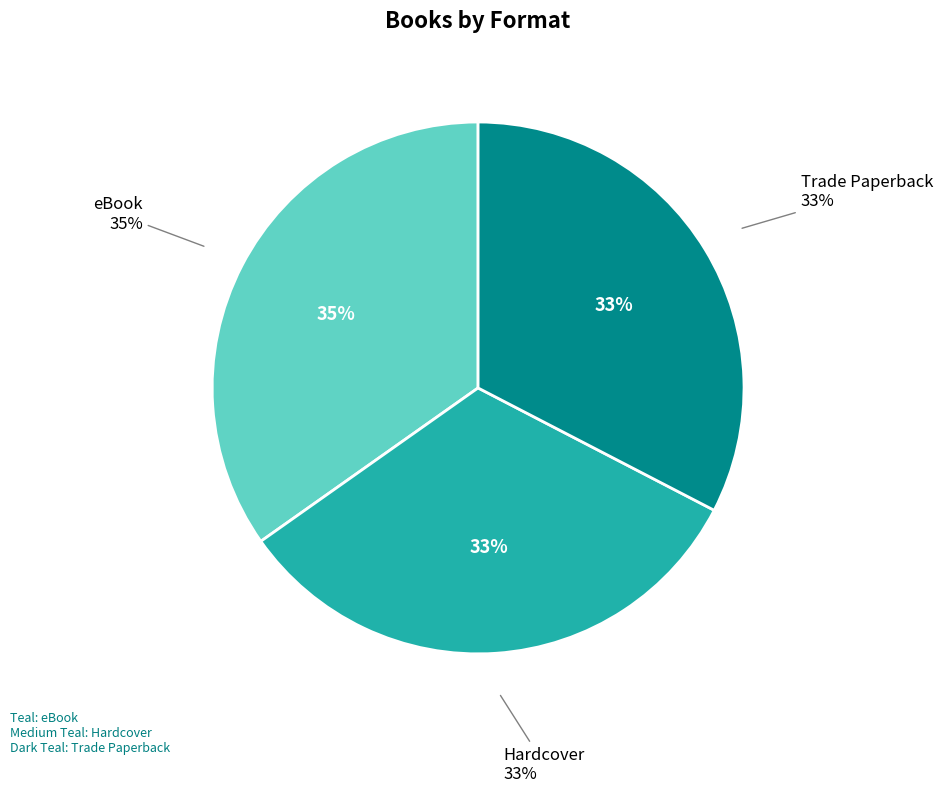

How many slices are in this pie chart?

3